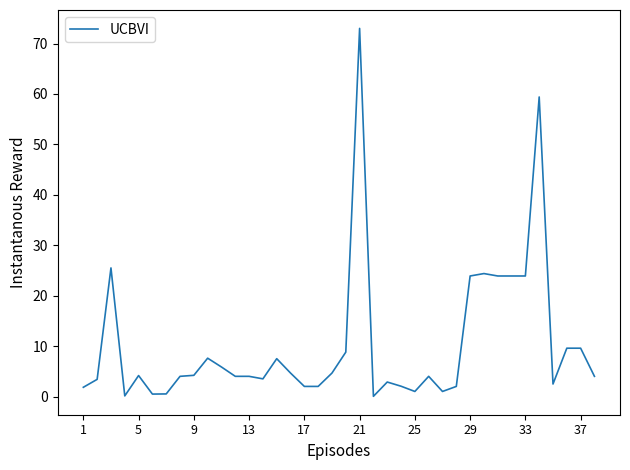

What is the difference between the maximum and minimum values?

73.0